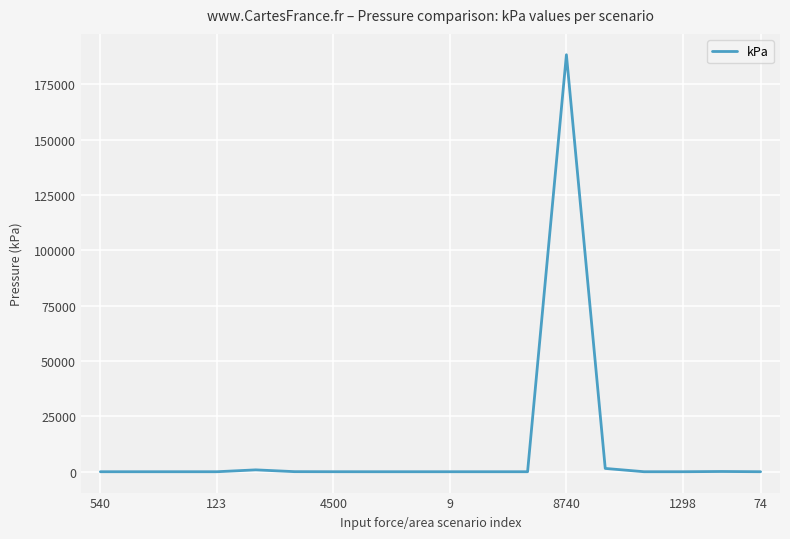

How many lines are shown in the chart?

1